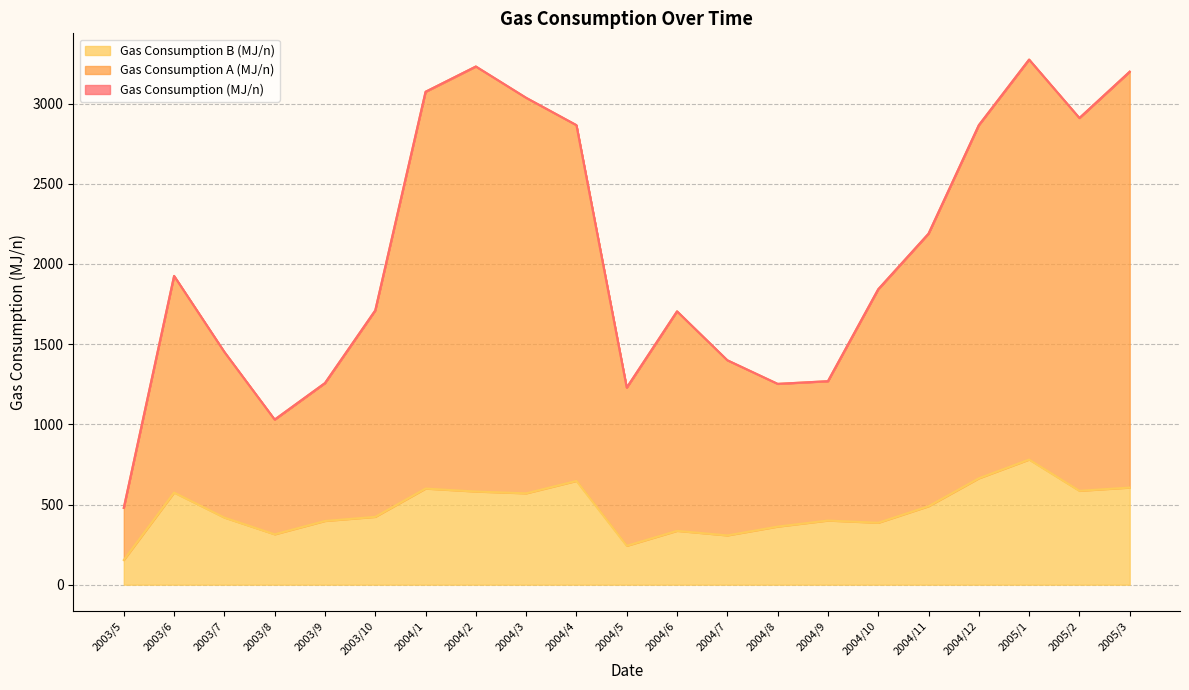

True or false: Gas Consumption B (MJ/n) and Gas Consumption A (MJ/n) intersect in this chart.

False